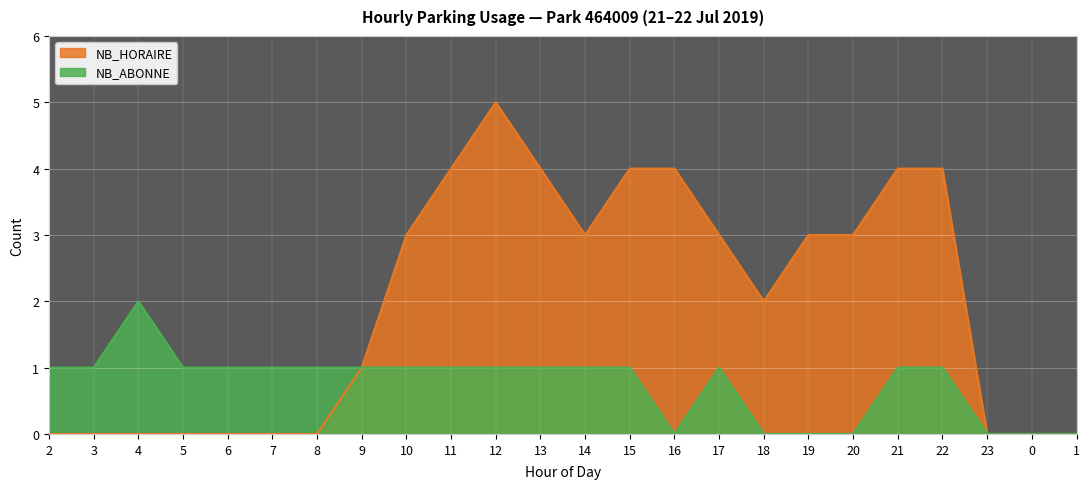

What position from the left is 9?

8